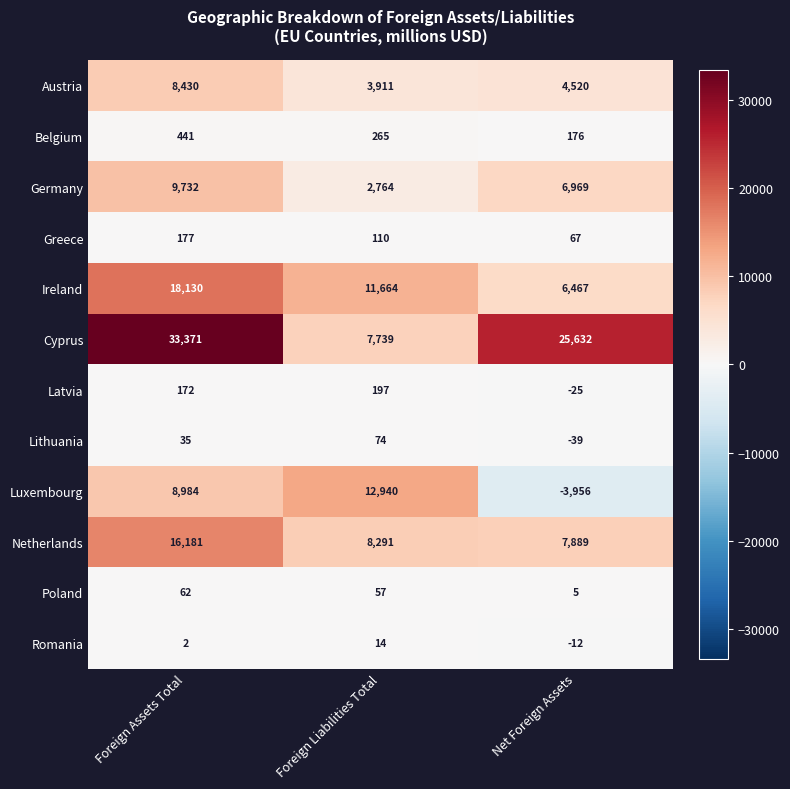

At which label is Germany closest to 6248?

Net Foreign Assets